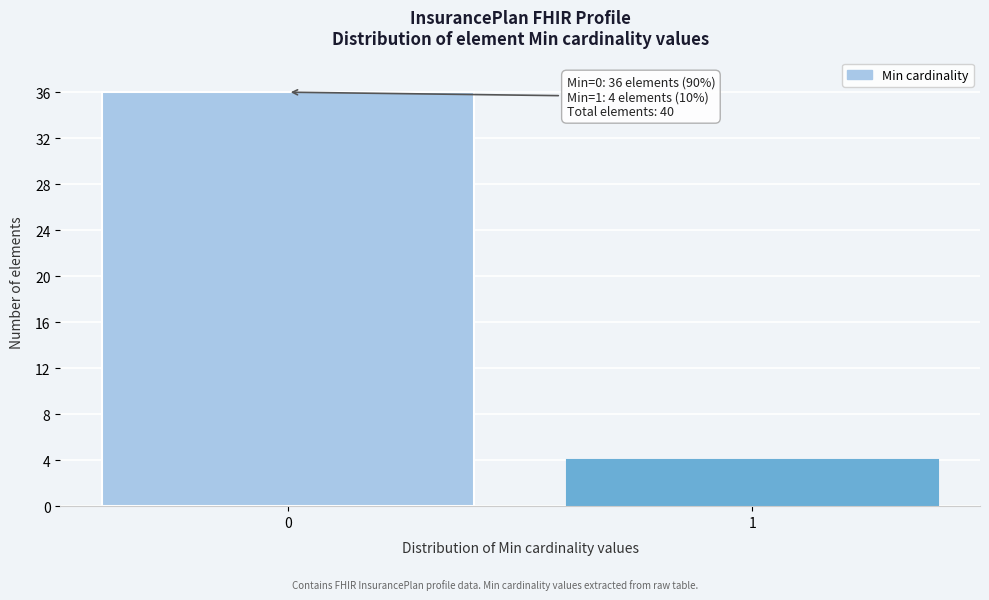

Reading right to left, extract all data points from this chart.

4	36